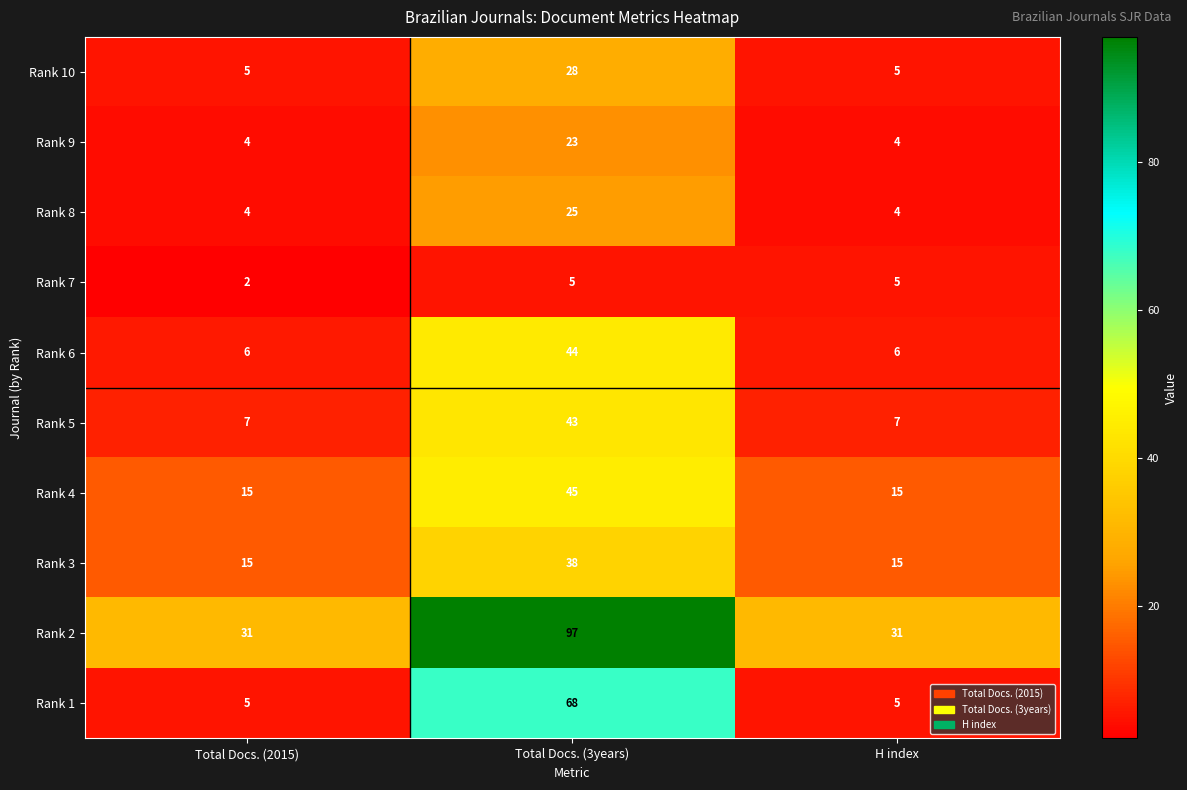

List the series in order of their peak value, lowest first.

Rank 7, Rank 9, Rank 8, Rank 10, Rank 3, Rank 5, Rank 6, Rank 4, Rank 1, Rank 2